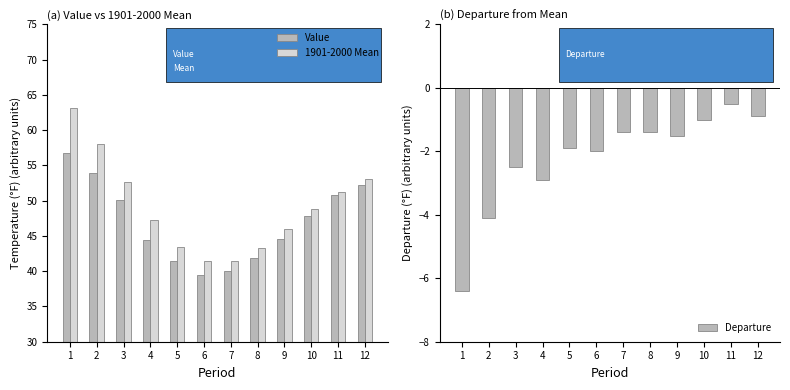

At 7, list the series in order from largest to smallest.

1901-2000 Mean, Value, Departure